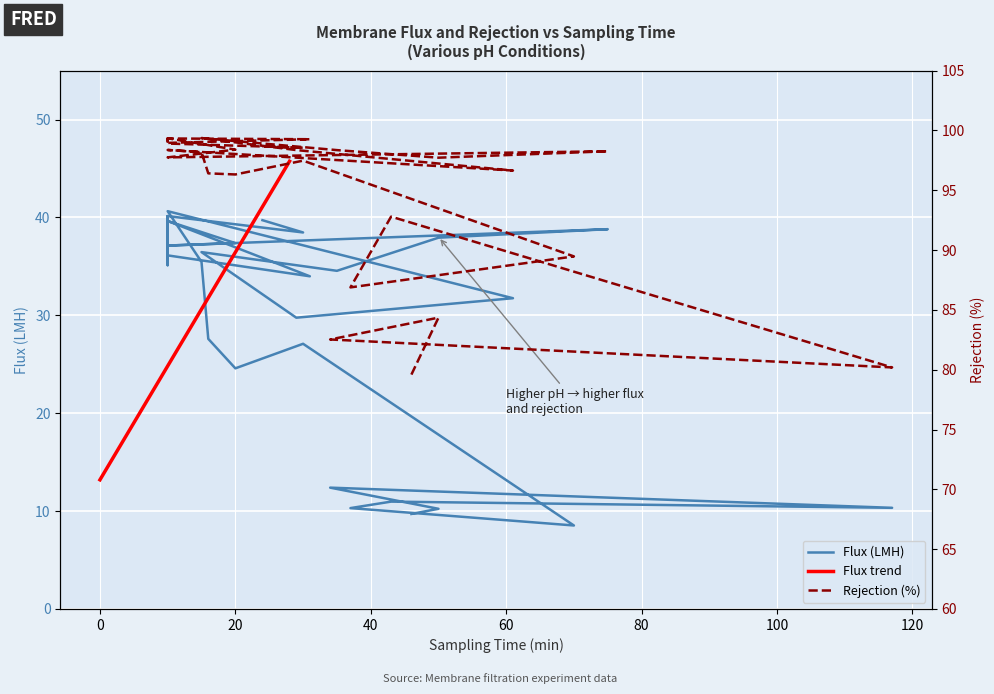

How many data points in Flux trend are less than 29?

14